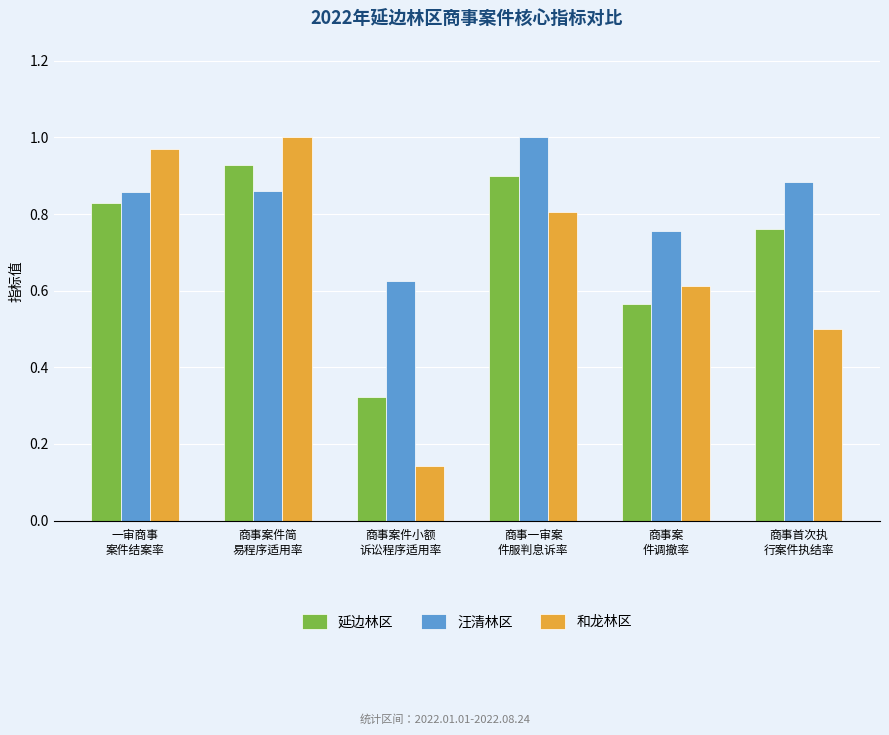

What is the sum of all 汪清林区 values?

5.0